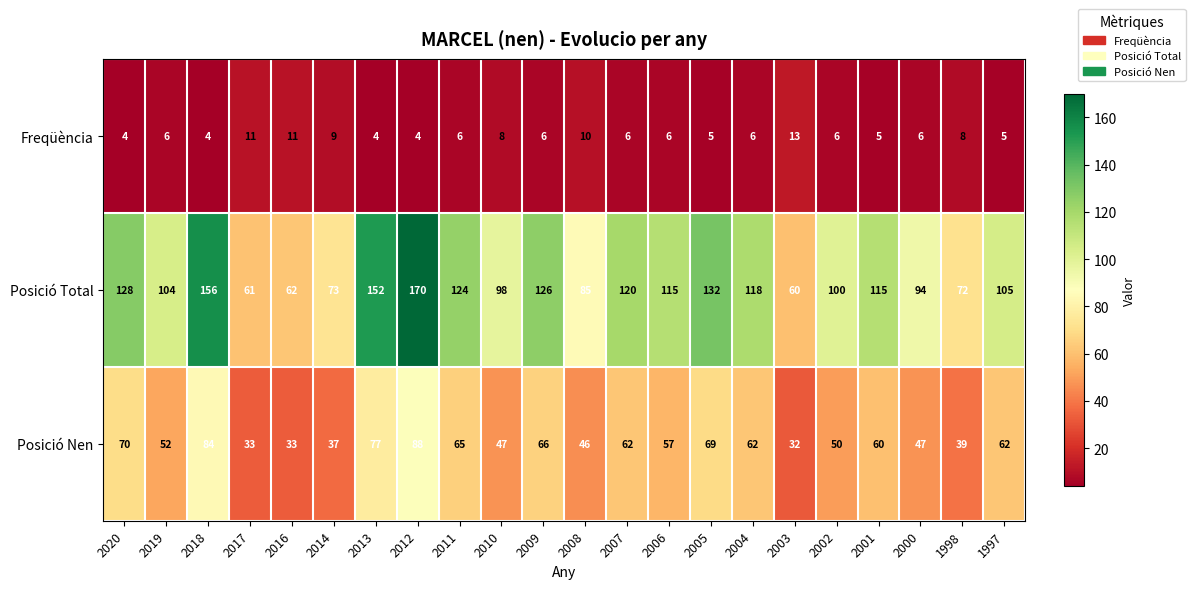

At 2017, list the series in order from largest to smallest.

Posició Total, Posició Nen, Freqüència